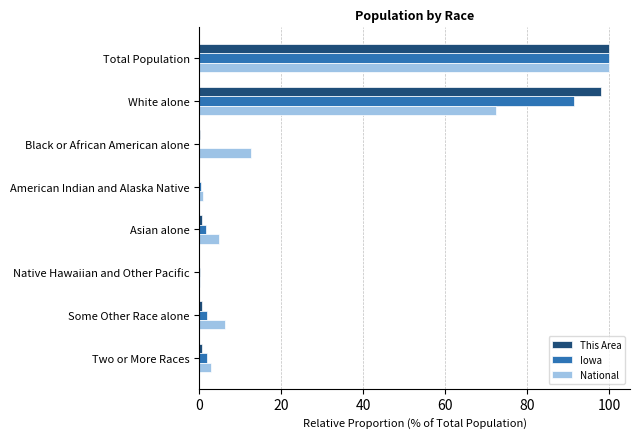

Is it true that National equals 4.8 at Asian alone?

True